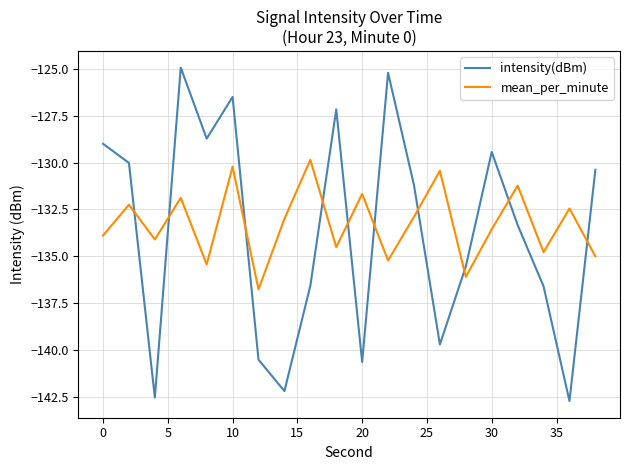

True or false: intensity(dBm) and mean_per_minute intersect in this chart.

True